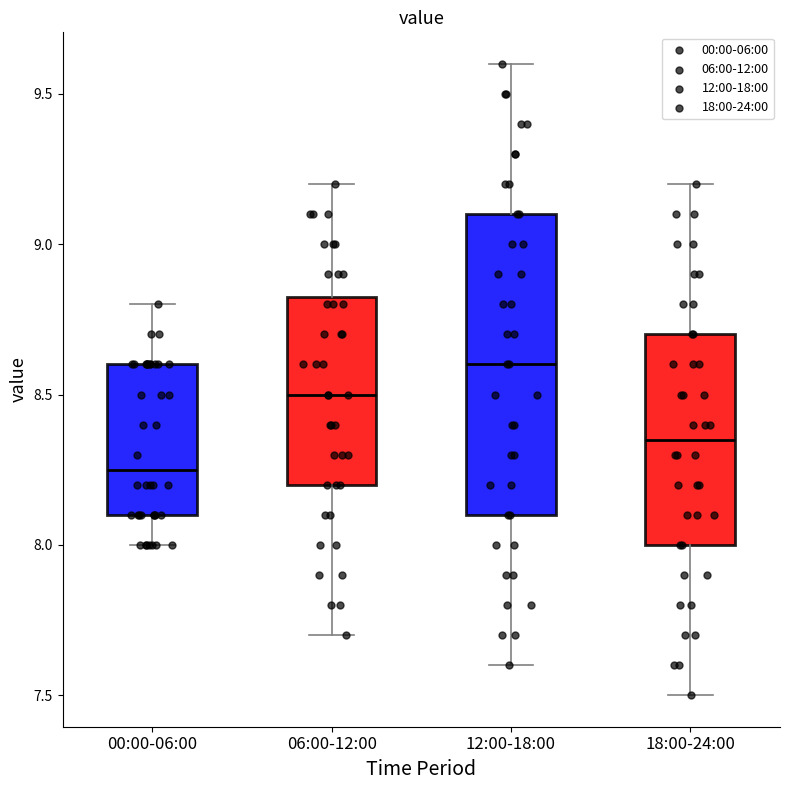

Reading left to right, transcribe this box plot: for each box, give where its median line is, the range the box spans, and where its two whiskers end, as read against the y-axis. The values are not printed on the chart, so give them approximately, as read against the axis.

00:00-06:00: median 8.25, box 8.10 to 8.60, whiskers 8.00 to 8.80
06:00-12:00: median 8.50, box 8.20 to 8.85, whiskers 7.70 to 9.20
12:00-18:00: median 8.60, box 8.10 to 9.10, whiskers 7.60 to 9.60
18:00-24:00: median 8.35, box 8.00 to 8.70, whiskers 7.50 to 9.20